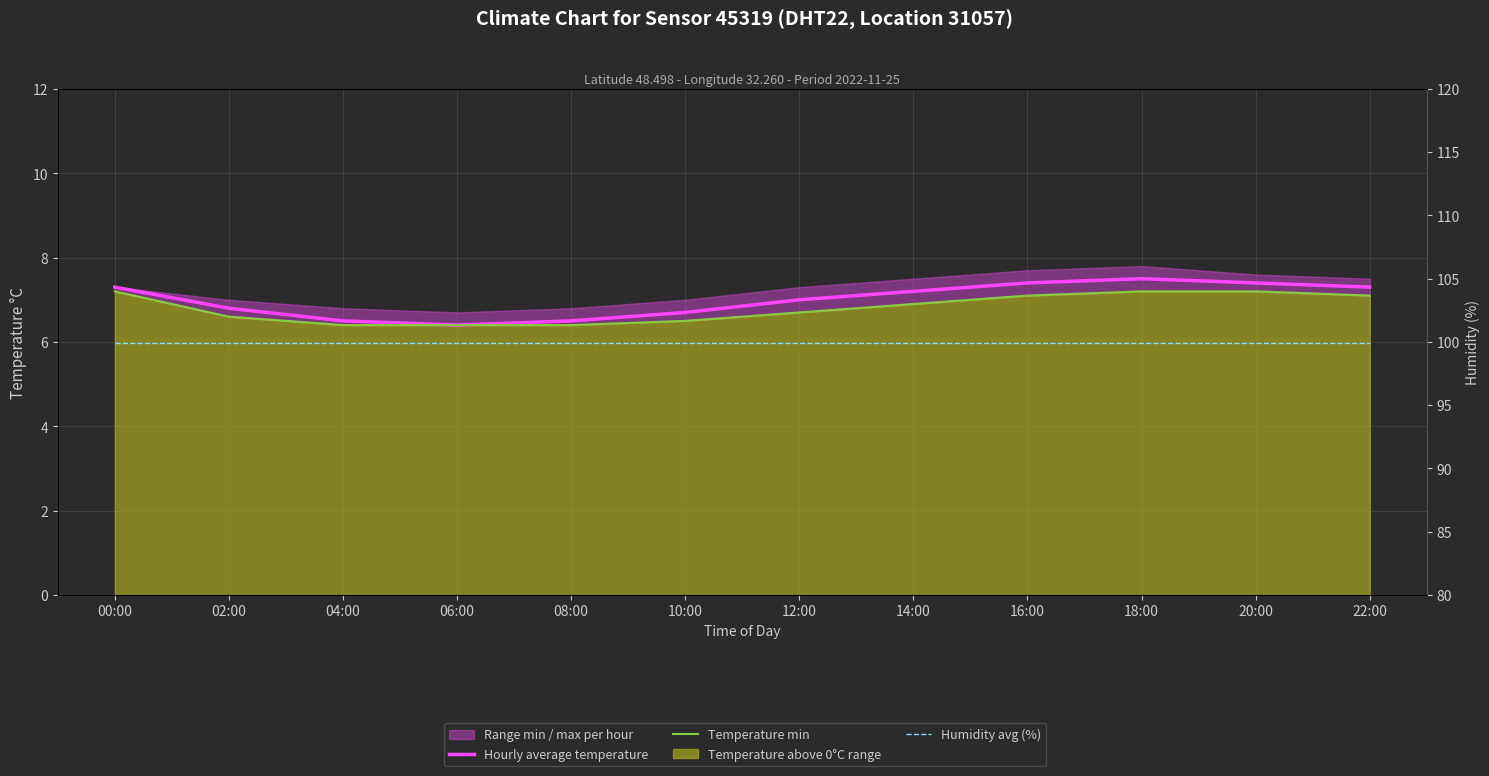

How many lines are shown in the chart?

3